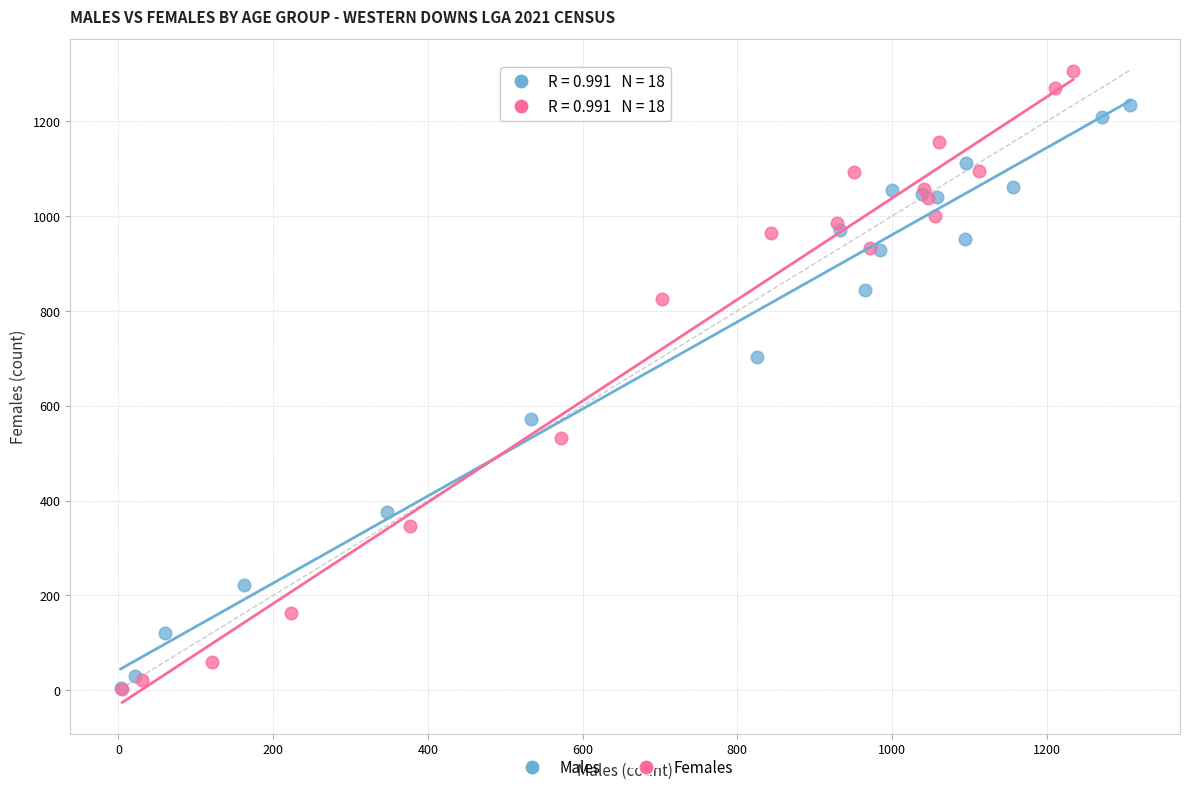

What are all the series names shown in the legend?

Males, Females